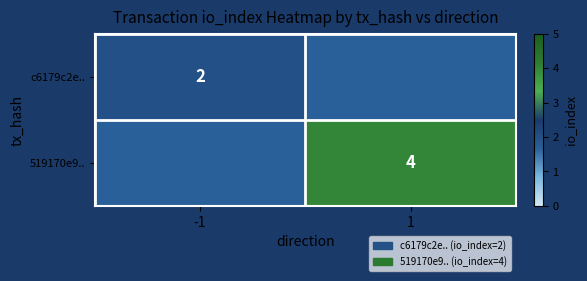

True or false: 519170e9.. has a value of 4 at 1.

True